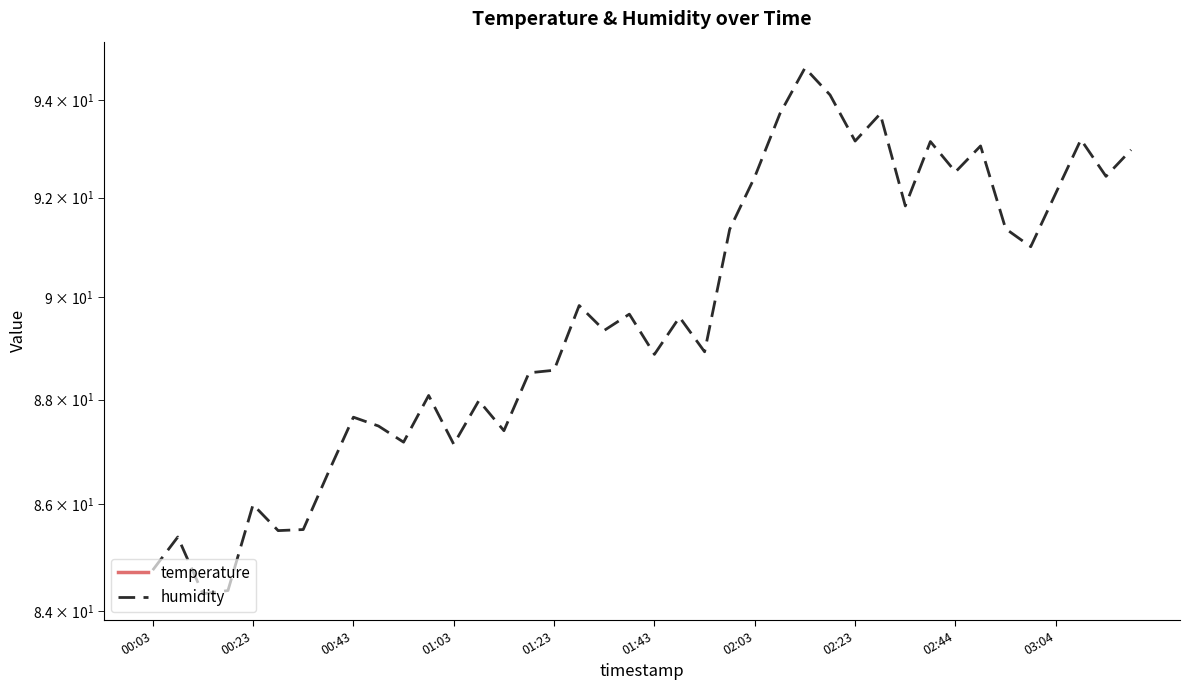

Is this an area chart (filled region under the line)?

No